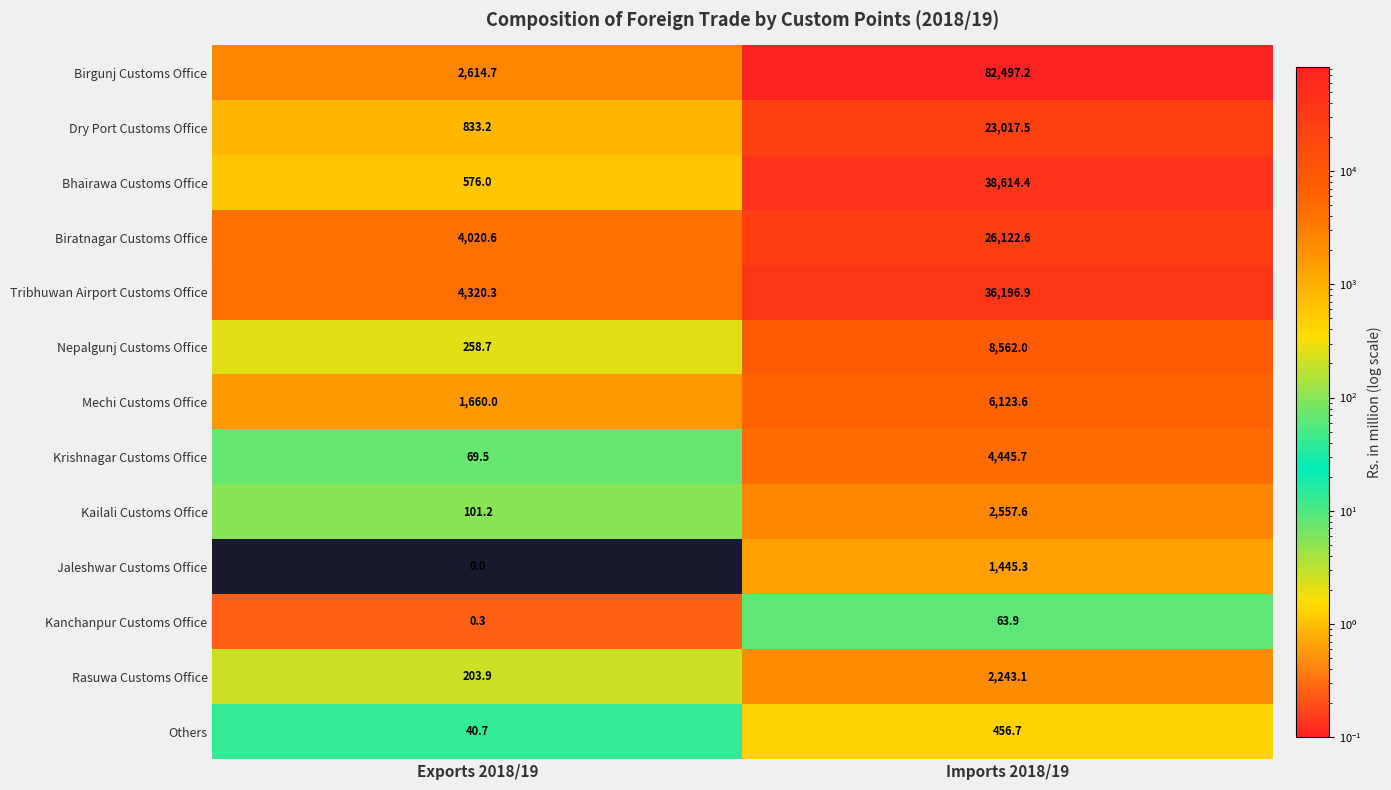

At which label does Kailali Customs Office reach its peak?

Imports 2018/19